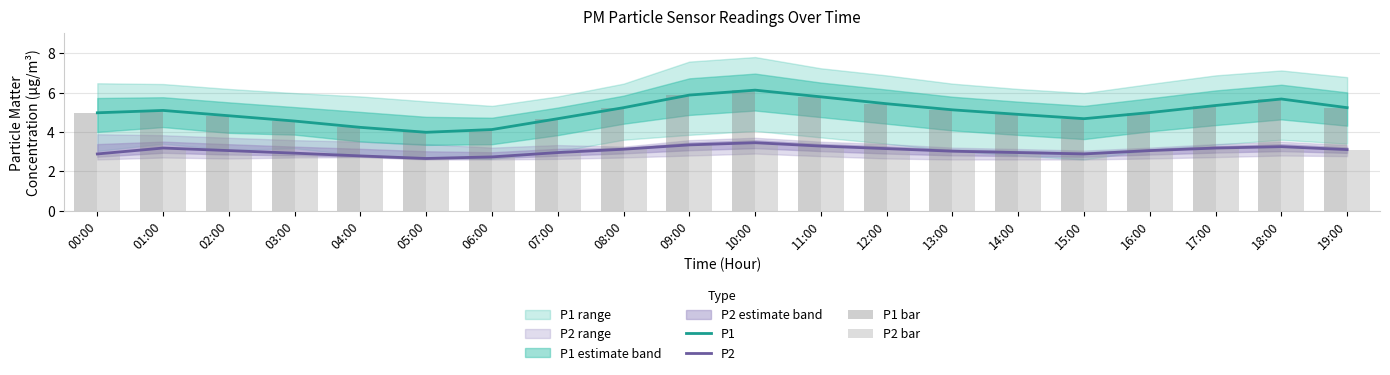

The value of P1 bar at 09:00 is 5.9. True or false?

True